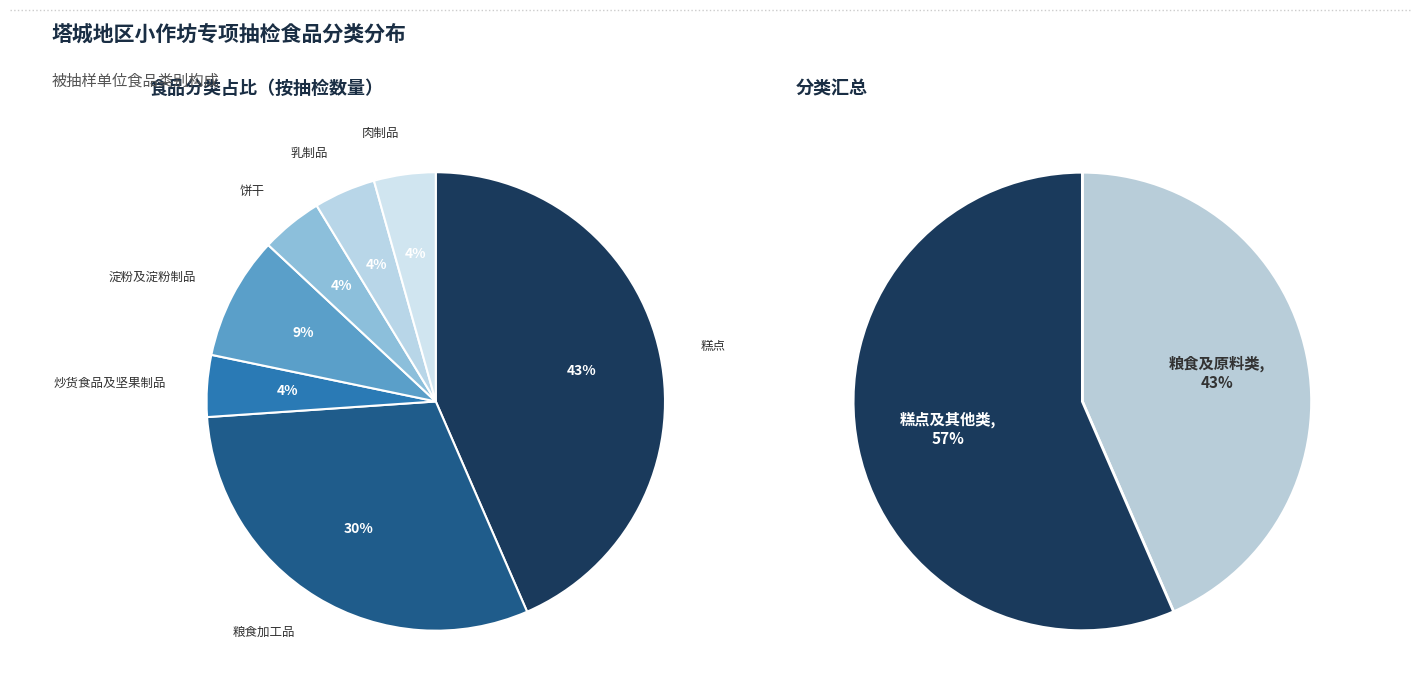

Between 肉制品 and 饼干, which is larger?

肉制品